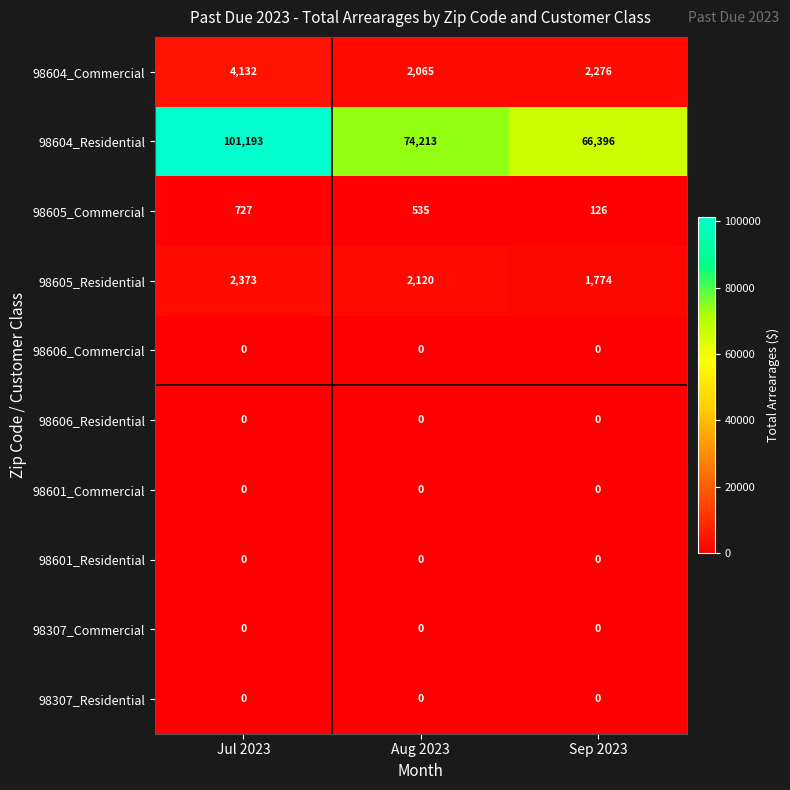

Reading left to right, what are all the values shown in this chart?

98604_Commercial: Jul 2023=4132	Aug 2023=2065	Sep 2023=2276
98604_Residential: Jul 2023=101193	Aug 2023=74213	Sep 2023=66396
98605_Commercial: Jul 2023=727	Aug 2023=535	Sep 2023=126
98605_Residential: Jul 2023=2373	Aug 2023=2120	Sep 2023=1774
98606_Commercial: Jul 2023=0	Aug 2023=0	Sep 2023=0
98606_Residential: Jul 2023=0	Aug 2023=0	Sep 2023=0
98601_Commercial: Jul 2023=0	Aug 2023=0	Sep 2023=0
98601_Residential: Jul 2023=0	Aug 2023=0	Sep 2023=0
98307_Commercial: Jul 2023=0	Aug 2023=0	Sep 2023=0
98307_Residential: Jul 2023=0	Aug 2023=0	Sep 2023=0